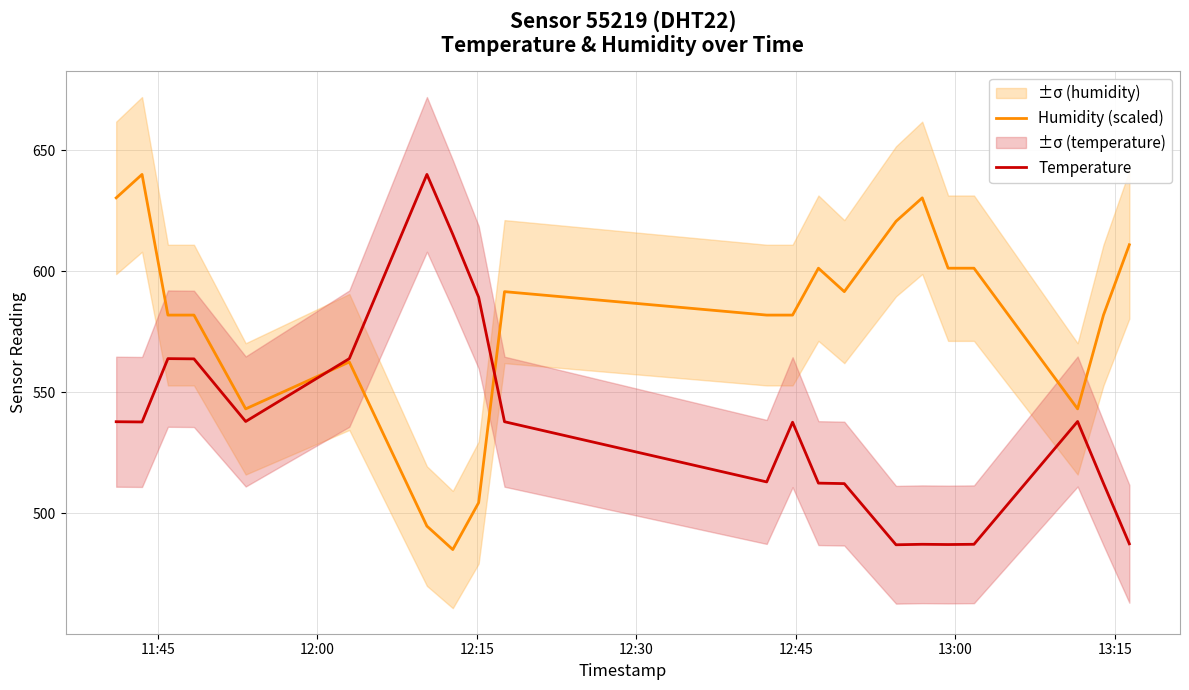

Which series has the largest range (max minus min)?

Humidity (scaled)